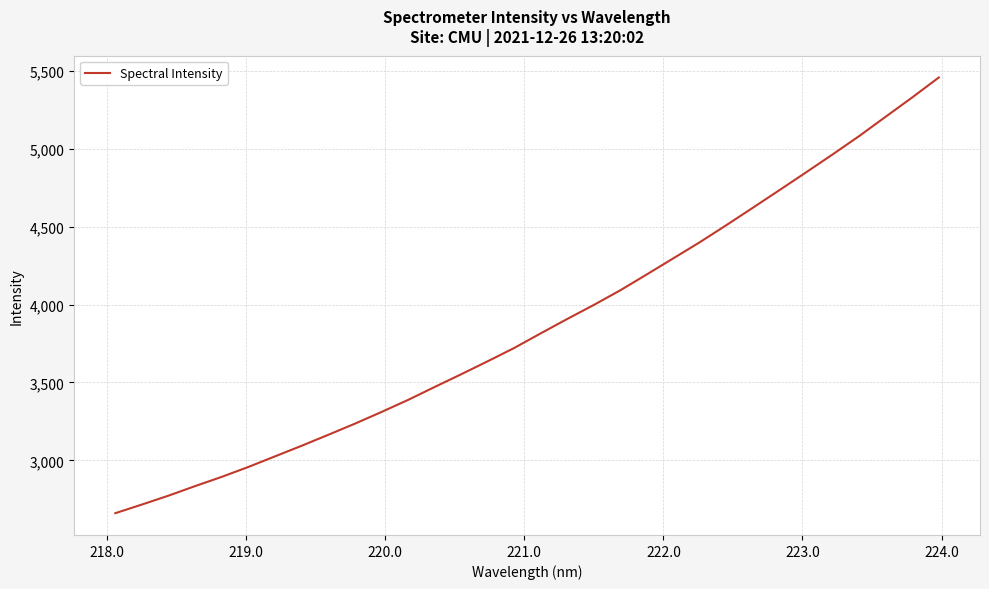

How many lines are shown in the chart?

1